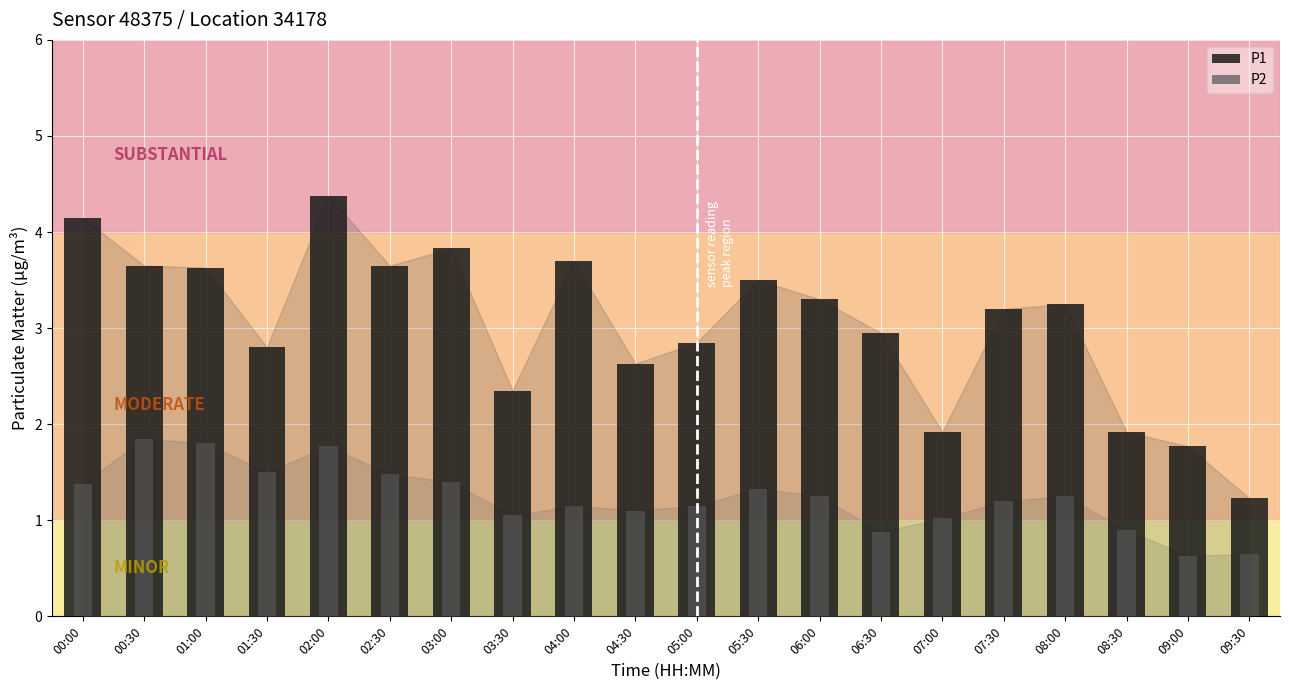

What is the value of the P1 bar at the 4th from the left?

2.8